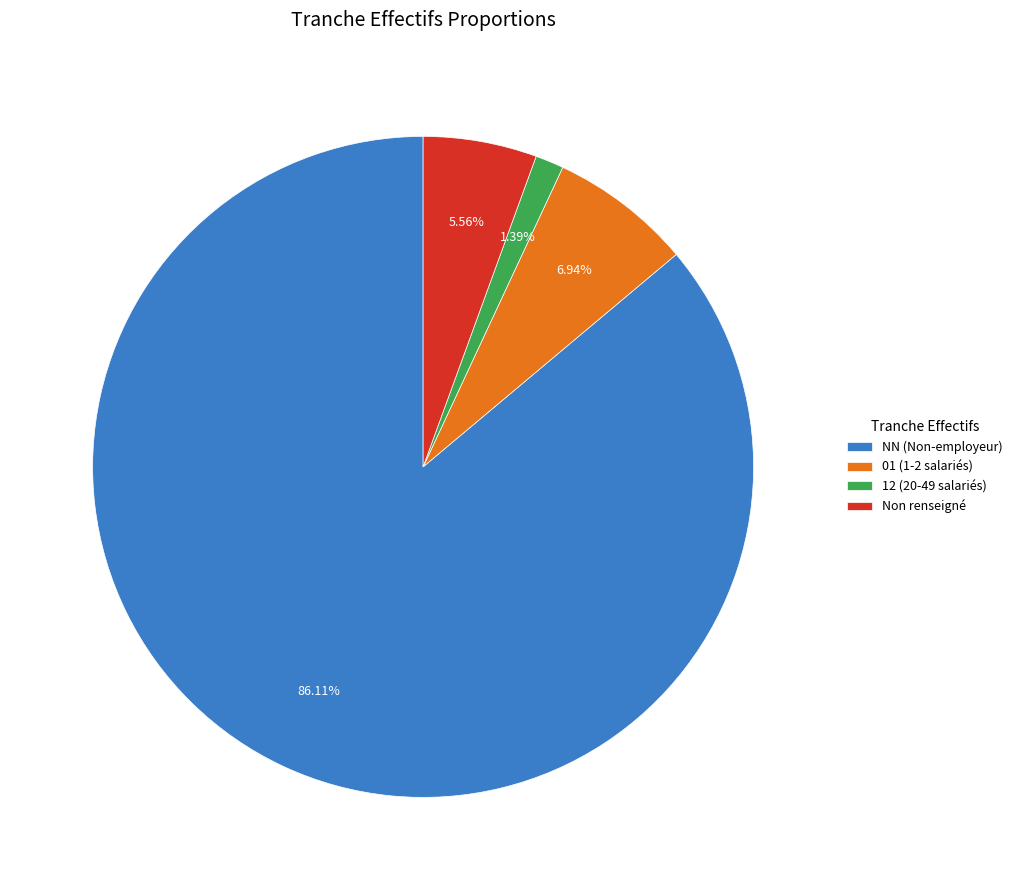

What is the majority slice?

NN (Non-employeur)